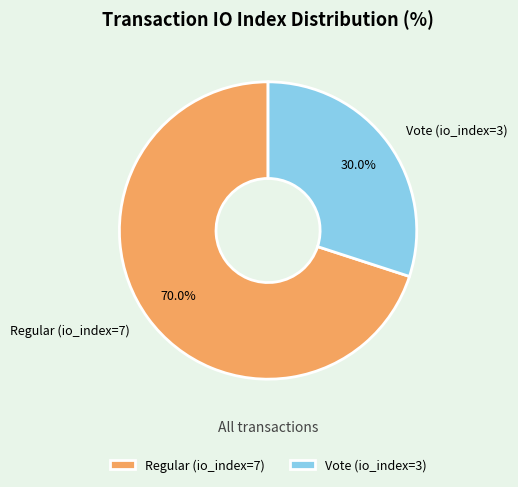

Which has a higher value, Vote (io_index=3) or Regular (io_index=7)?

Regular (io_index=7)